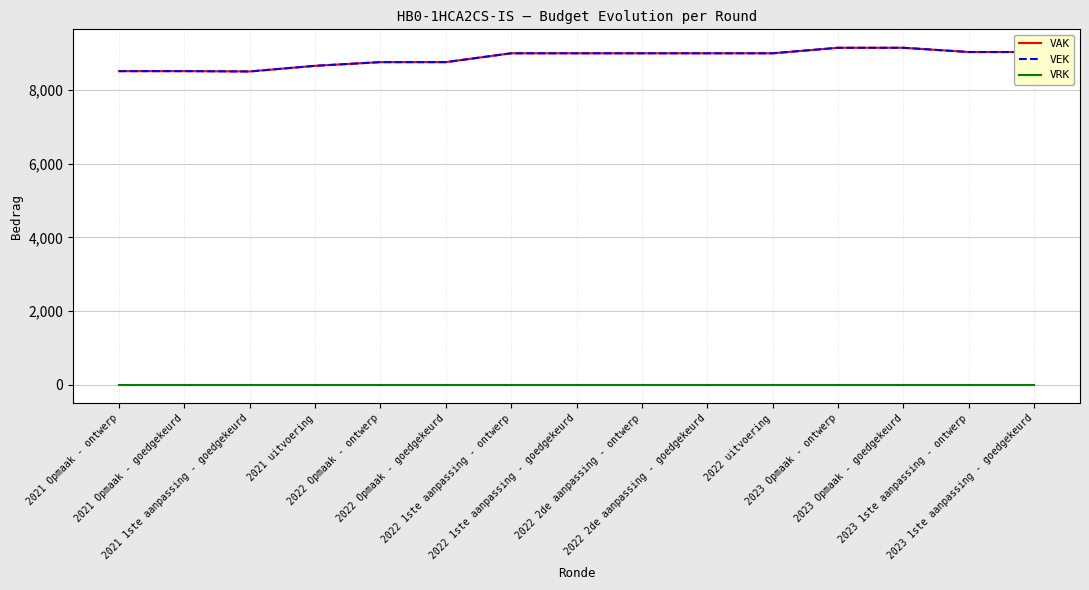

Is this an area chart (filled region under the line)?

No